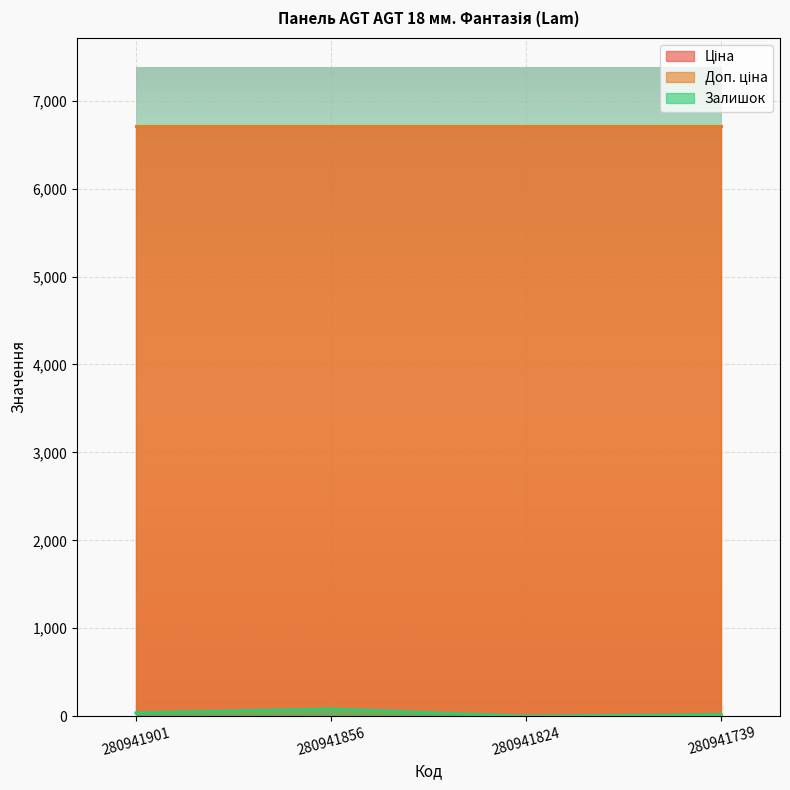

Reading left to right, extract all data points from this chart.

Ціна: 280941901=6710.2	280941856=6710.2	280941824=6710.2	280941739=6710.2
Доп. ціна: 280941901=6710.2	280941856=6710.2	280941824=6710.2	280941739=6710.2
Залишок: 280941901=38.0	280941856=83.0	280941824=0.0	280941739=18.0